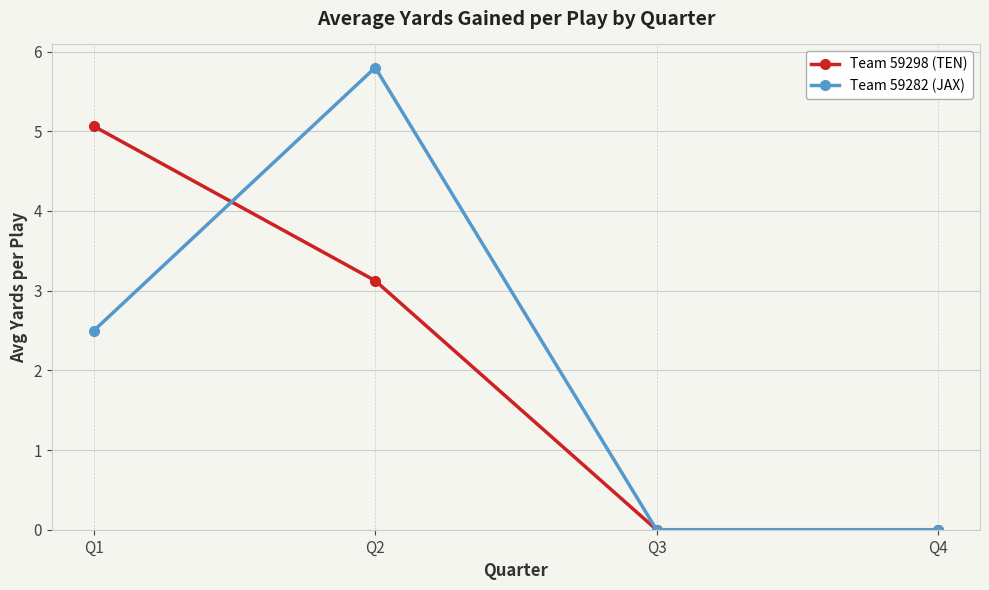

Where does the Team 59282 (JAX) series first go above 2?

Q1